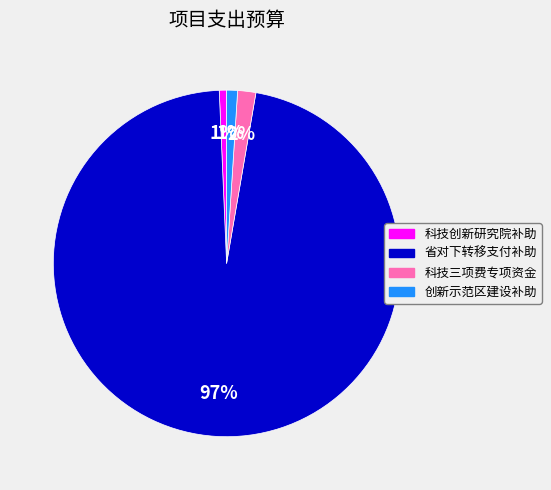

To the nearest percent, what is the average slice percentage?

25%